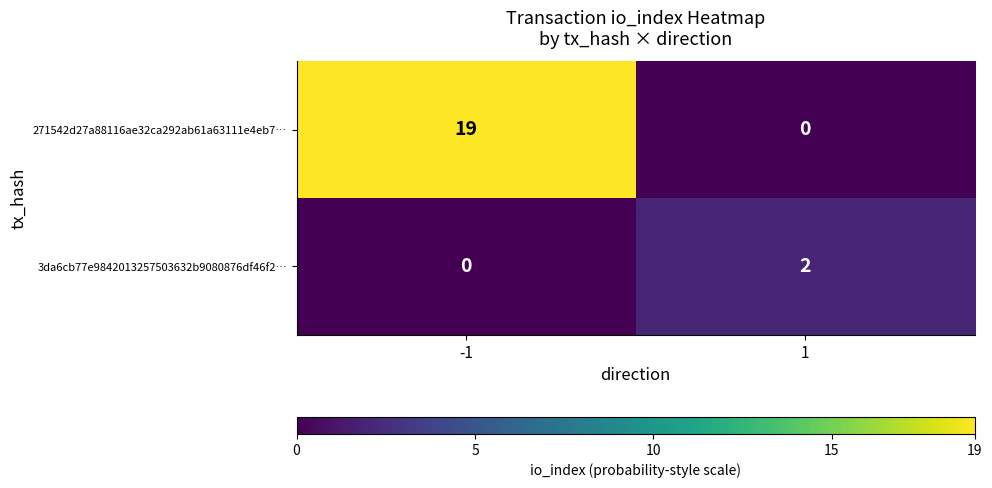

The 3da6cb77e9842013257503632b9080876df46f2… series shows 0 at 1. True or false?

False